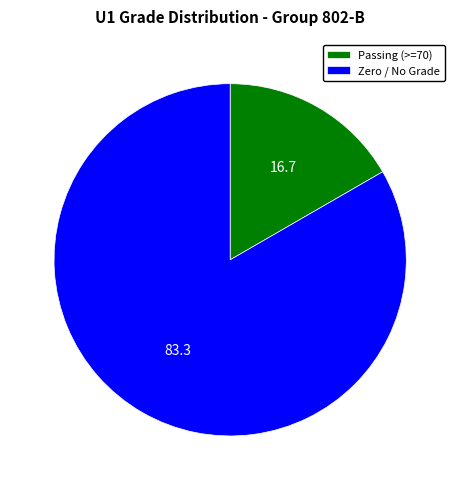

Which category has the smallest portion of the pie?

Passing (>=70)